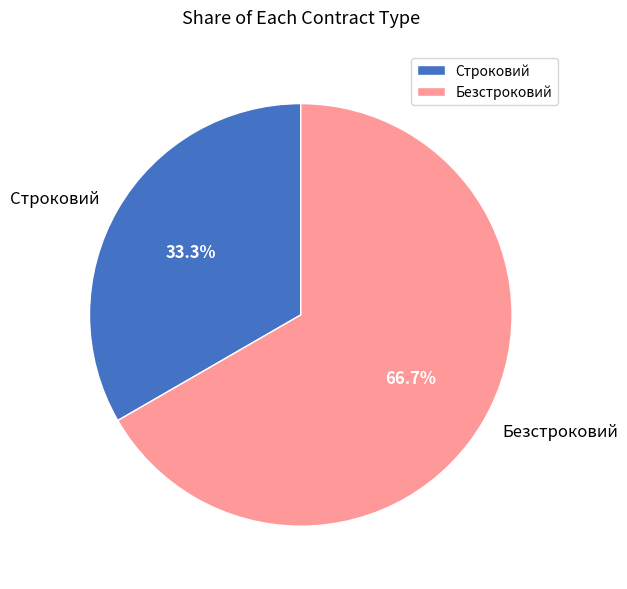

To the nearest percent, what is the average slice percentage?

50%